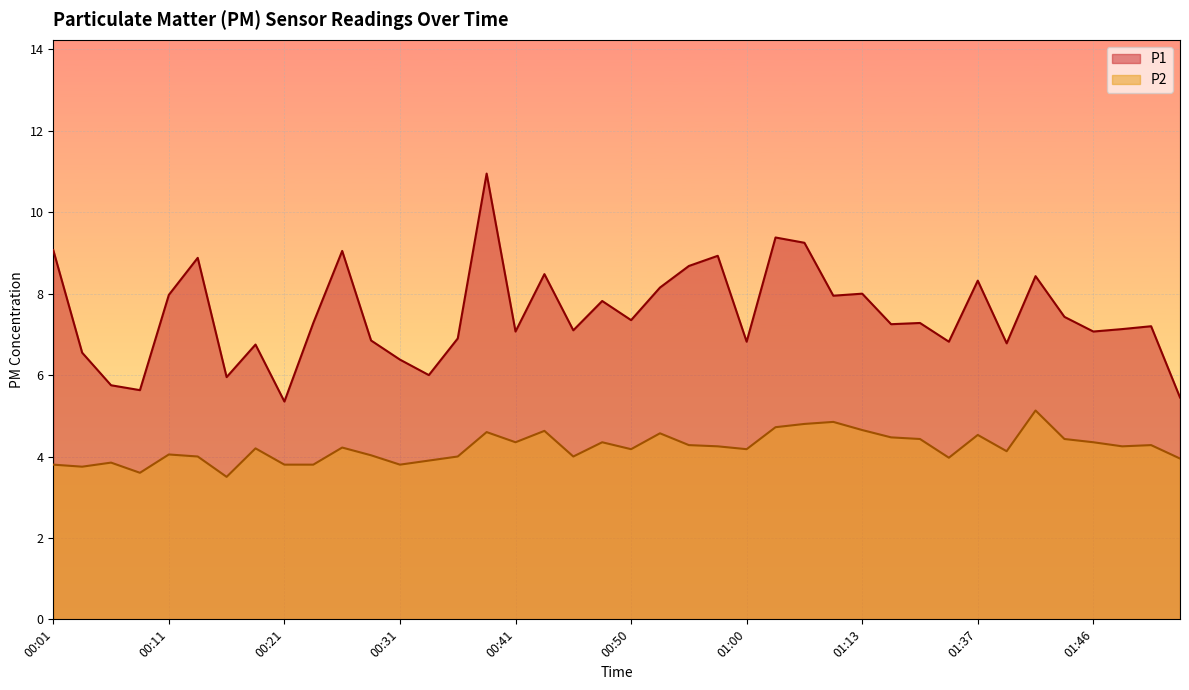

Reading left to right, extract all data points from this chart.

P1: 9.1	6.5	5.8	5.6	8.0	8.9	6.0	6.8	5.3	7.3	9.1	6.8	6.4	6.0	6.9	10.9	7.1	8.5	7.1	7.8	7.3	8.2	8.7	8.9	6.8	9.4	9.2	8.0	8.0	7.2	7.3	6.8	8.3	6.8	8.4	7.4	7.1	7.1	7.2	5.5
P2: 3.8	3.8	3.9	3.6	4.0	4.0	3.5	4.2	3.8	3.8	4.2	4.0	3.8	3.9	4.0	4.6	4.3	4.6	4.0	4.3	4.2	4.6	4.3	4.2	4.2	4.7	4.8	4.8	4.7	4.5	4.4	4.0	4.5	4.1	5.1	4.4	4.3	4.2	4.3	4.0